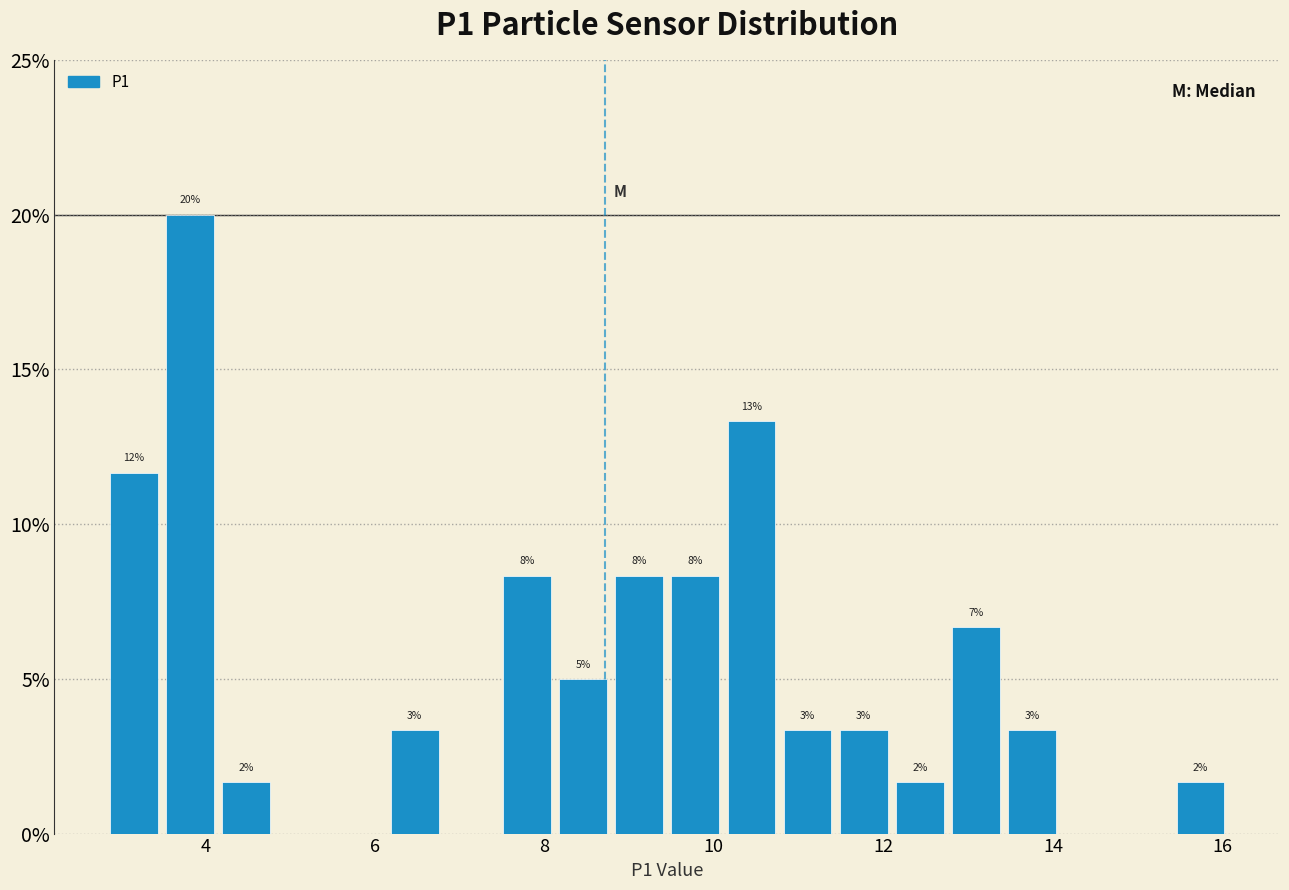

Read against the x-axis, roughly where is the centre of the tallest bar?

3.8